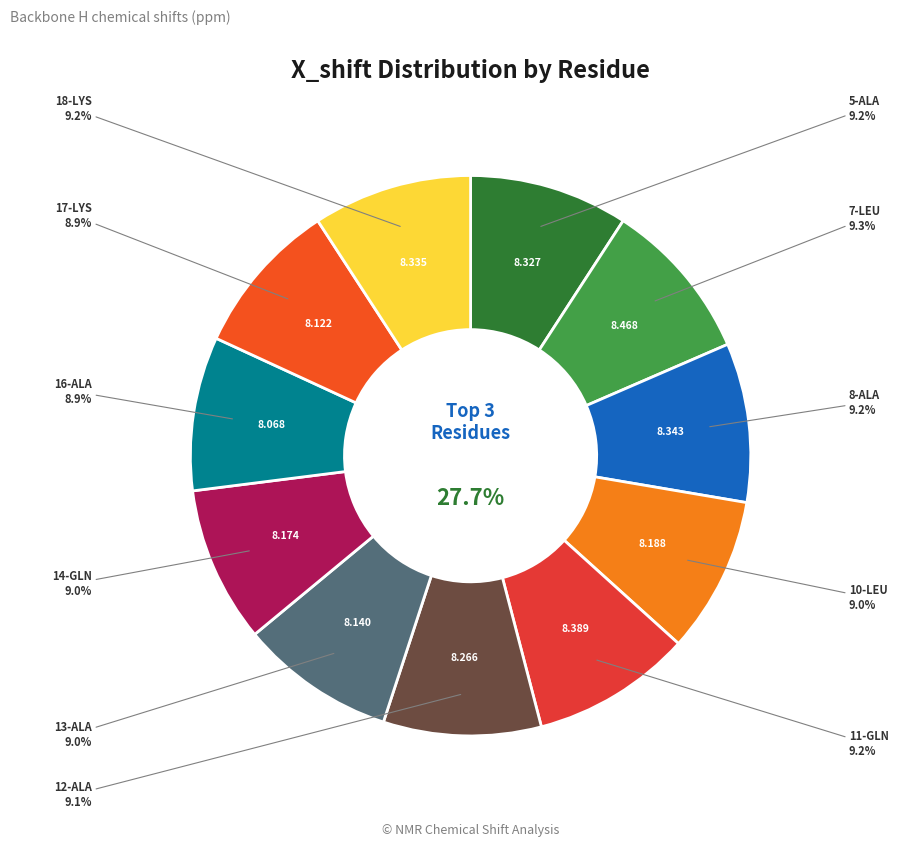

How many segments does this pie chart have?

11